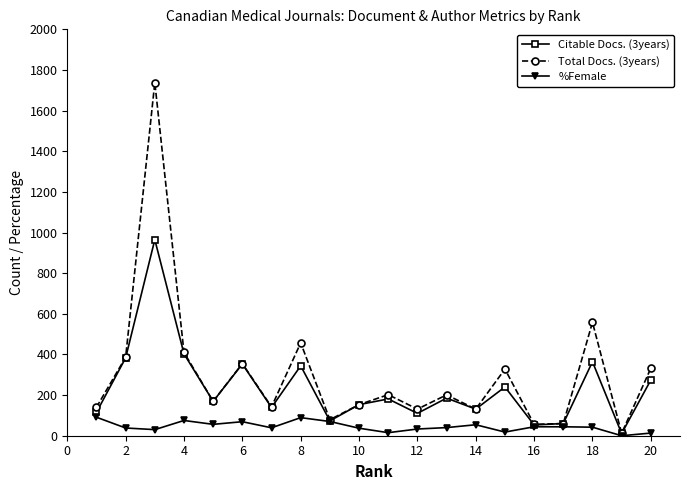

How many series are shown in this chart?

3